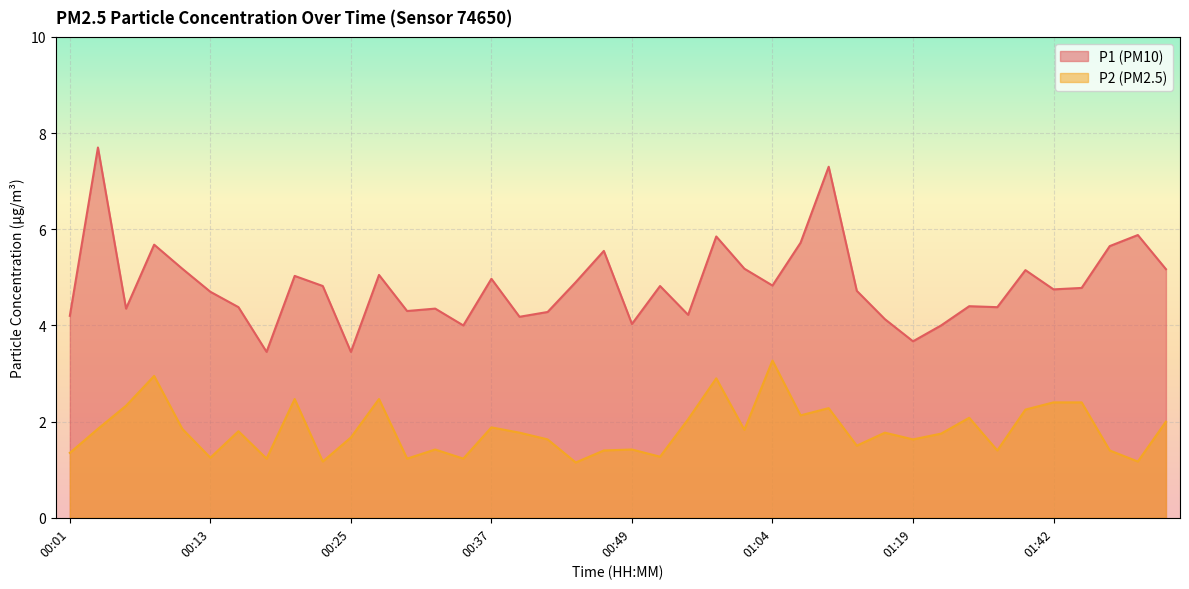

Reading left to right, extract all data points from this chart.

P1: 4.2	7.7	4.3	5.7	5.2	4.7	4.4	3.5	5.0	4.8	3.5	5.0	4.3	4.3	4.0	5.0	4.2	4.3	4.9	5.5	4.0	4.8	4.2	5.8	5.2	4.8	5.7	7.3	4.7	4.1	3.7	4.0	4.4	4.4	5.2	4.8	4.8	5.7	5.9	5.2
P2: 1.4	1.9	2.3	3.0	1.9	1.2	1.8	1.2	2.5	1.2	1.7	2.5	1.2	1.4	1.2	1.9	1.8	1.6	1.1	1.4	1.4	1.3	2.0	2.9	1.8	3.3	2.1	2.3	1.5	1.8	1.6	1.8	2.1	1.4	2.2	2.4	2.4	1.4	1.2	2.0